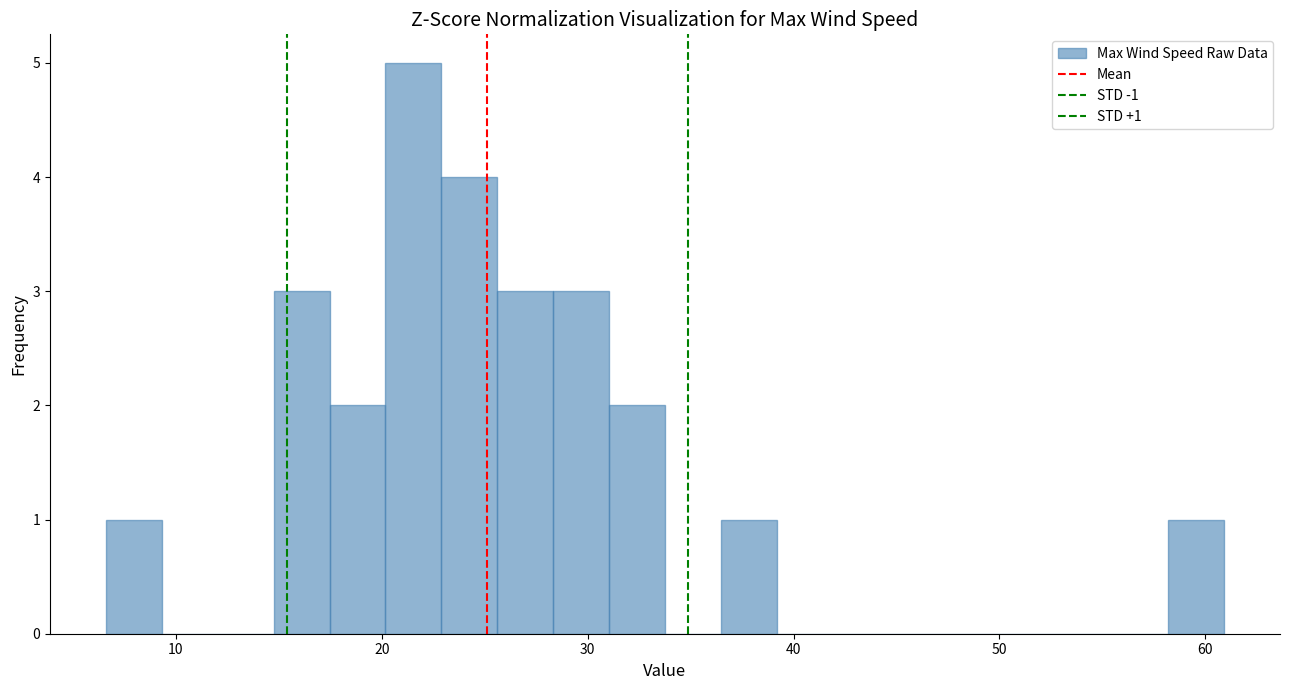

Around what value on the x-axis is the tallest bar? Give the approximate position of its centre, as read against the axis.

22